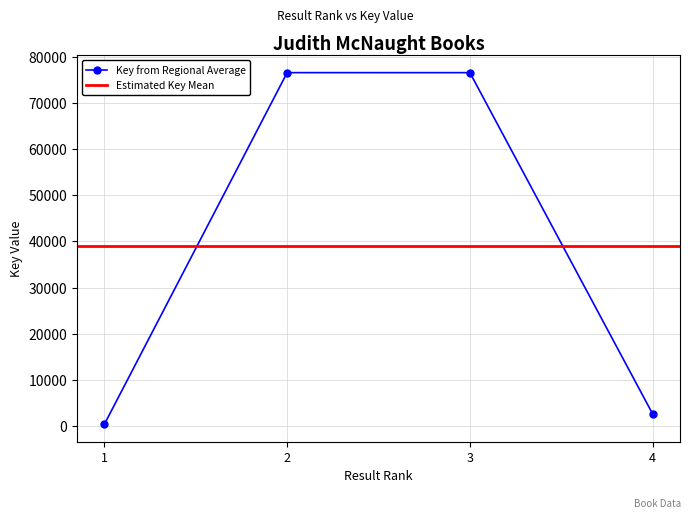

Between 3 and 2, which is larger?

2